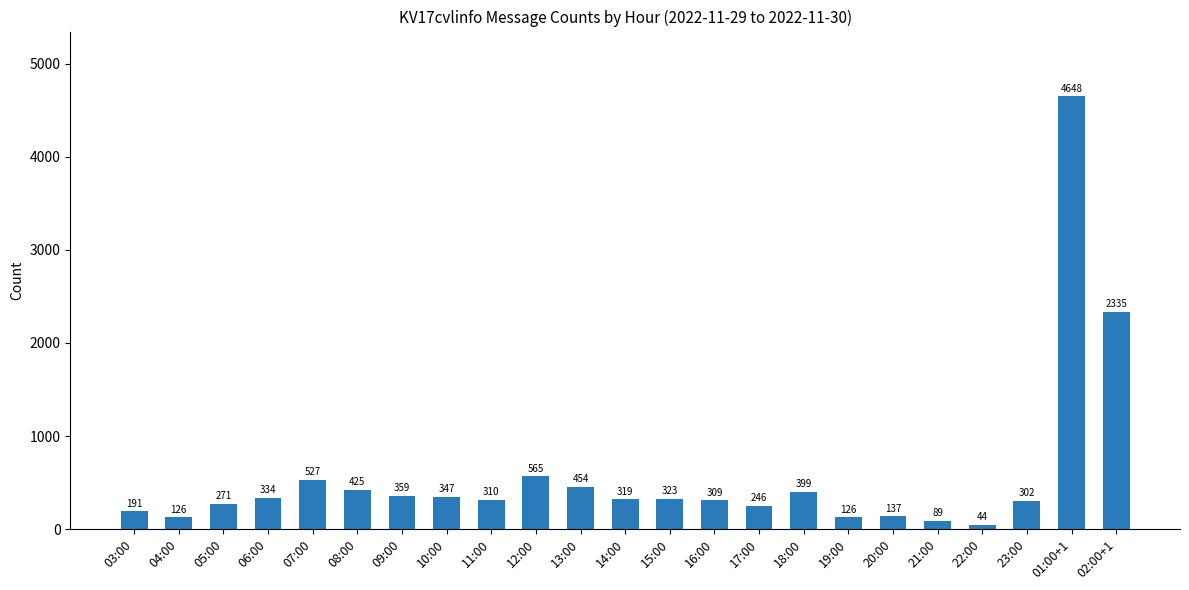

What is the difference between the maximum and minimum values?

4604